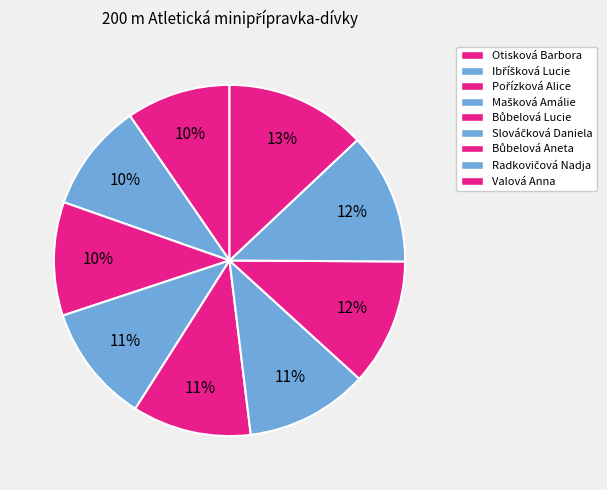

Does Pořízková Alice represent more than half of the total?

No